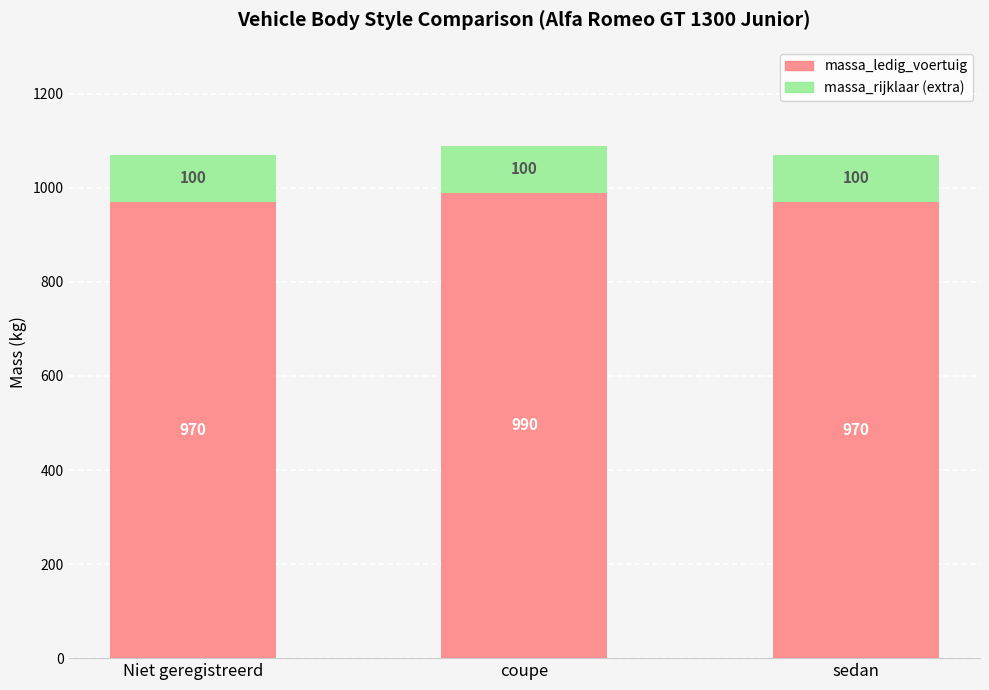

How many series are shown in this chart?

2